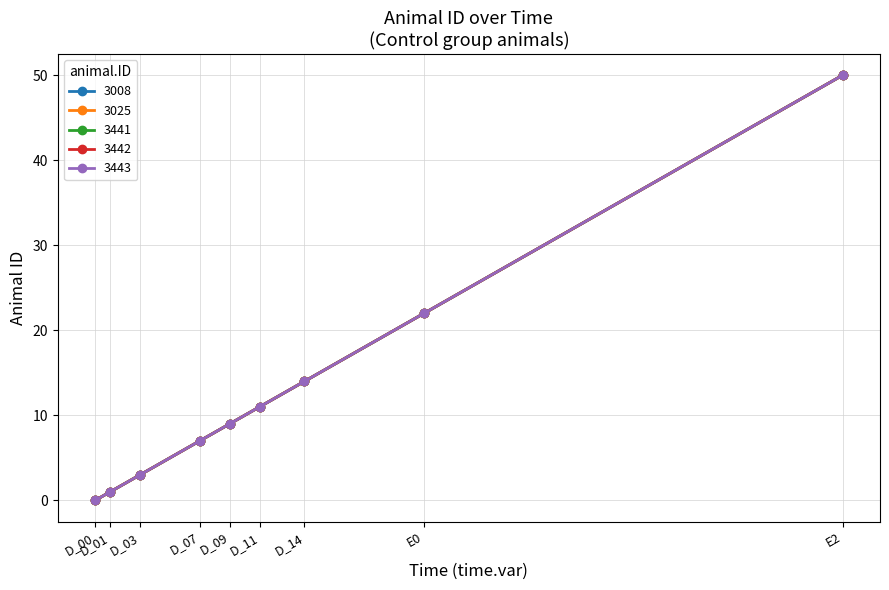

Which series has the largest total across all categories?

3008